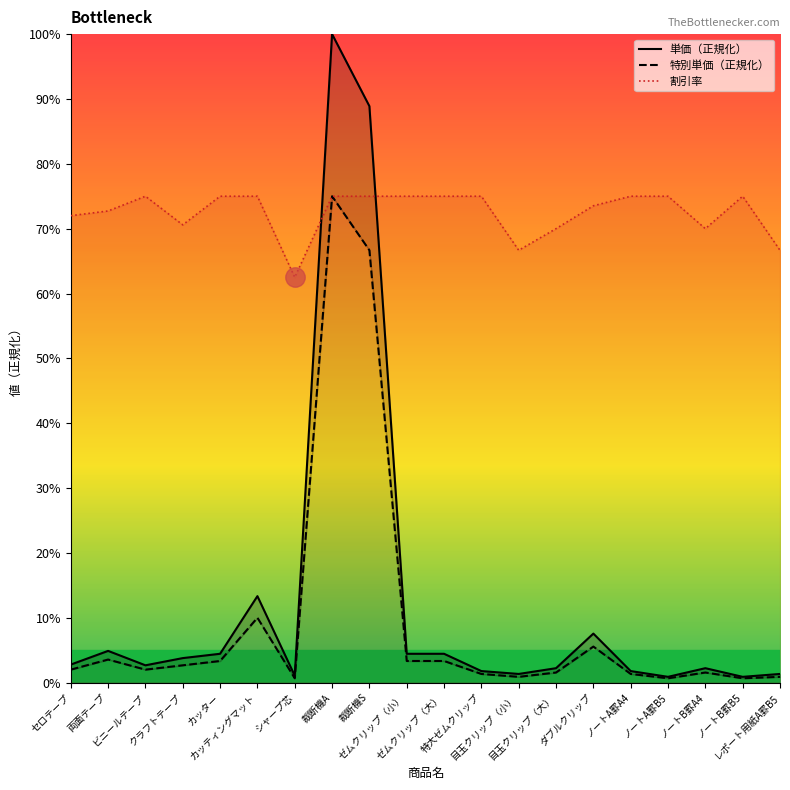

Reading left to right, extract all data points from this chart.

単価（正規化）: セロテープ=0.0	両面テープ=0.0	ビニールテープ=0.0	クラフトテープ=0.0	カッター=0.0	カッティングマット=0.1	シャープ芯=0.0	裁断機A=1.0	裁断機S=0.9	ゼムクリップ（小）=0.0	ゼムクリップ（大）=0.0	特大ゼムクリップ=0.0	目玉クリップ（小）=0.0	目玉クリップ（大）=0.0	ダブルクリップ=0.1	ノートA罫A4=0.0	ノートA罫B5=0.0	ノートB罫A4=0.0	ノートB罫B5=0.0	レポート用紙A罫B5=0.0
特別単価（正規化）: セロテープ=0.0	両面テープ=0.0	ビニールテープ=0.0	クラフトテープ=0.0	カッター=0.0	カッティングマット=0.1	シャープ芯=0.0	裁断機A=0.8	裁断機S=0.7	ゼムクリップ（小）=0.0	ゼムクリップ（大）=0.0	特大ゼムクリップ=0.0	目玉クリップ（小）=0.0	目玉クリップ（大）=0.0	ダブルクリップ=0.1	ノートA罫A4=0.0	ノートA罫B5=0.0	ノートB罫A4=0.0	ノートB罫B5=0.0	レポート用紙A罫B5=0.0
割引率: セロテープ=0.7	両面テープ=0.7	ビニールテープ=0.8	クラフトテープ=0.7	カッター=0.8	カッティングマット=0.8	シャープ芯=0.6	裁断機A=0.8	裁断機S=0.8	ゼムクリップ（小）=0.8	ゼムクリップ（大）=0.8	特大ゼムクリップ=0.8	目玉クリップ（小）=0.7	目玉クリップ（大）=0.7	ダブルクリップ=0.7	ノートA罫A4=0.8	ノートA罫B5=0.8	ノートB罫A4=0.7	ノートB罫B5=0.8	レポート用紙A罫B5=0.7